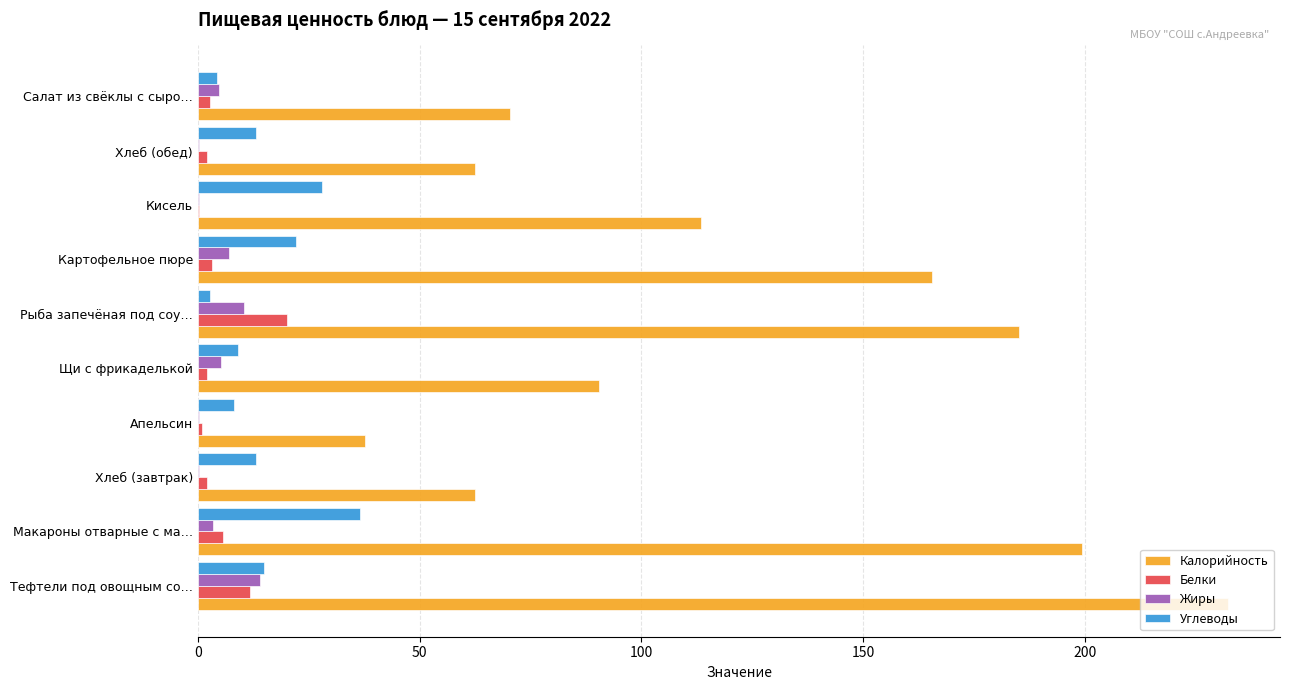

What is the maximum value for Углеводы?

36.5